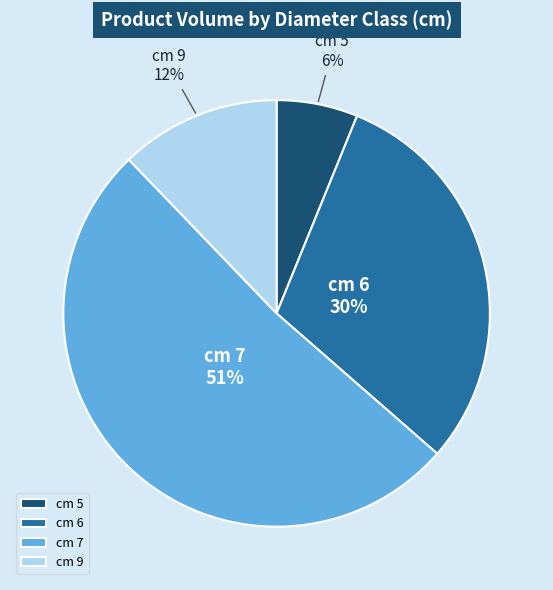

Which slice represents more than half of the pie?

cm 7